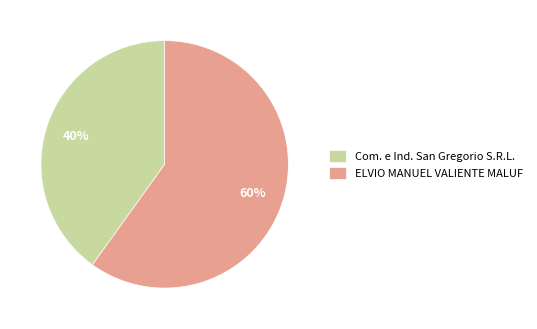

To the nearest percent, what is the difference between the Com. e Ind. San Gregorio S.R.L. and ELVIO MANUEL VALIENTE MALUF slice percentages?

20%